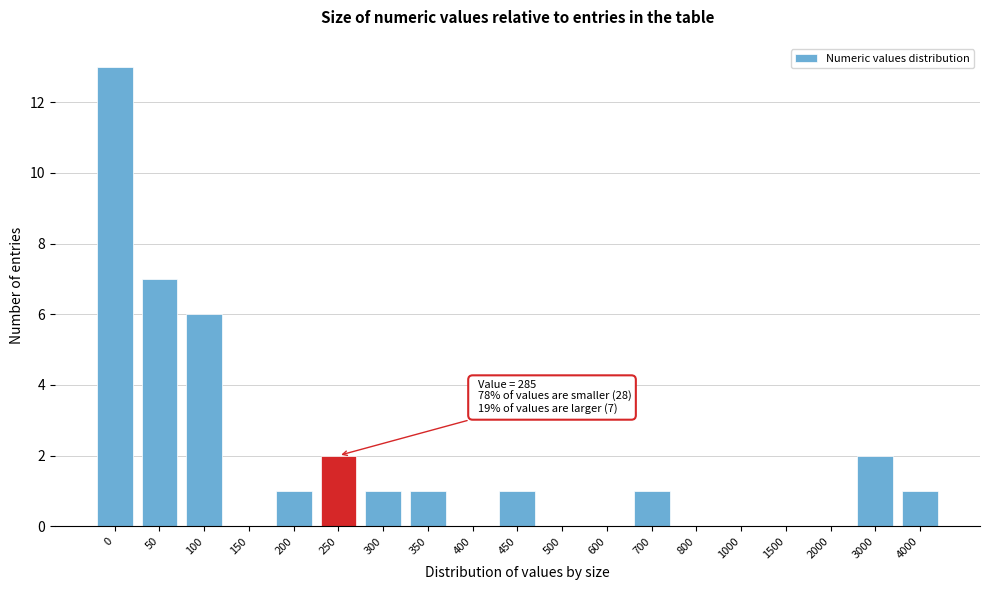

Reading left to right, list all the values displayed in this chart.

0=13	50=7	100=6	150=0	200=1	250=2	300=1	350=1	400=0	450=1	500=0	600=0	700=1	800=0	1000=0	1500=0	2000=0	3000=2	4000=1